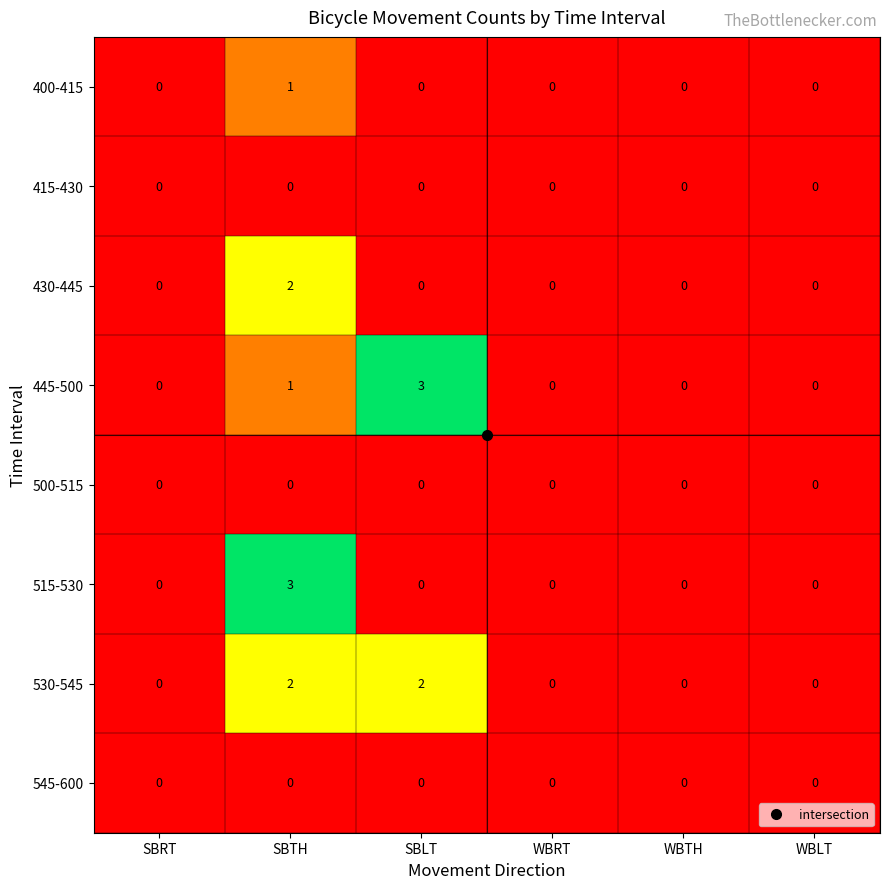

True or false: 430-445 has a value of 0 at WBTH.

True